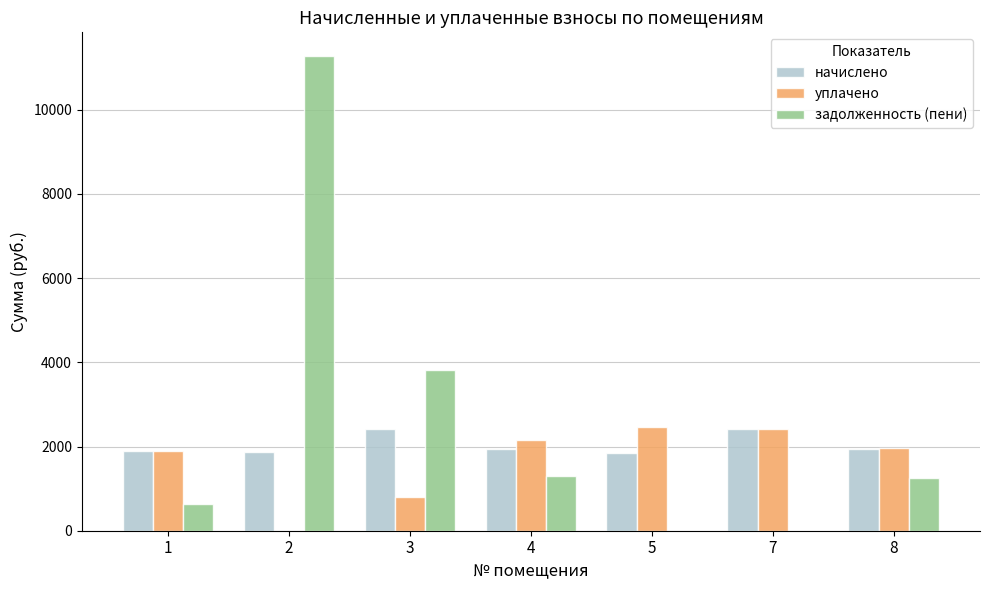

What is the total value across all series at 4?

5395.2